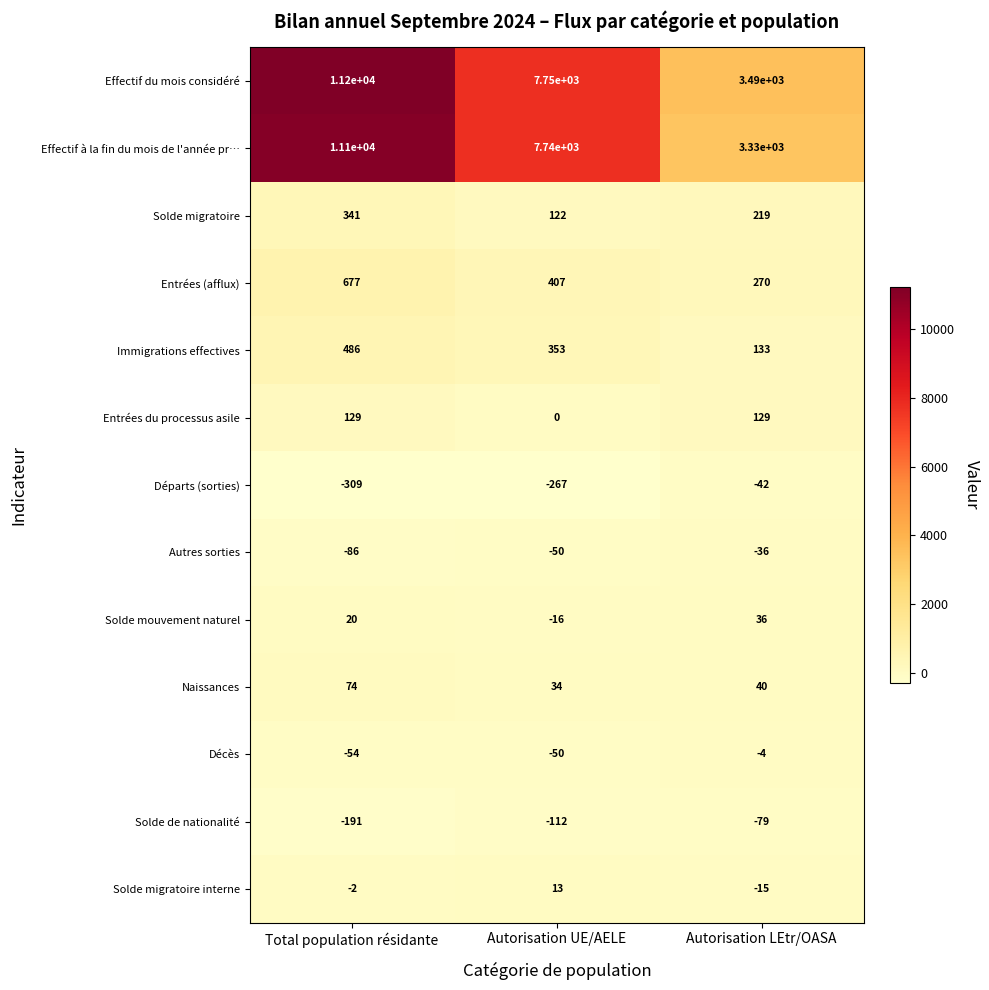

Which label corresponds to the smallest value in the chart?

Total population résidante